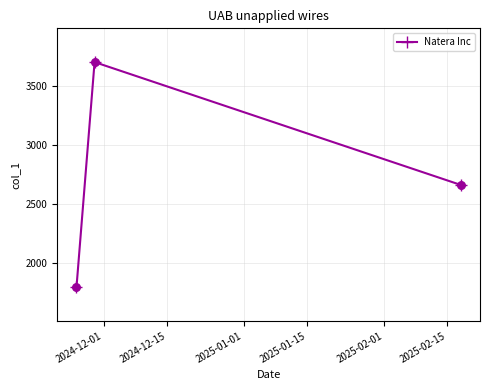

What is the value of the 3rd point from the left?

2665